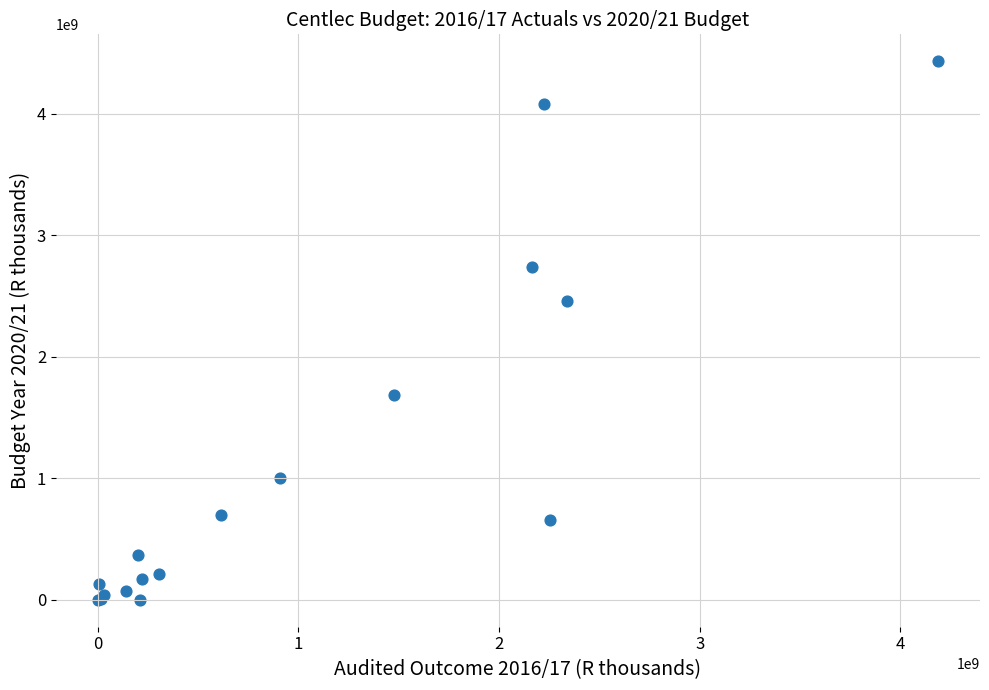

What Y value in the scatter plot is closest to 2215577682?

2462421864.8